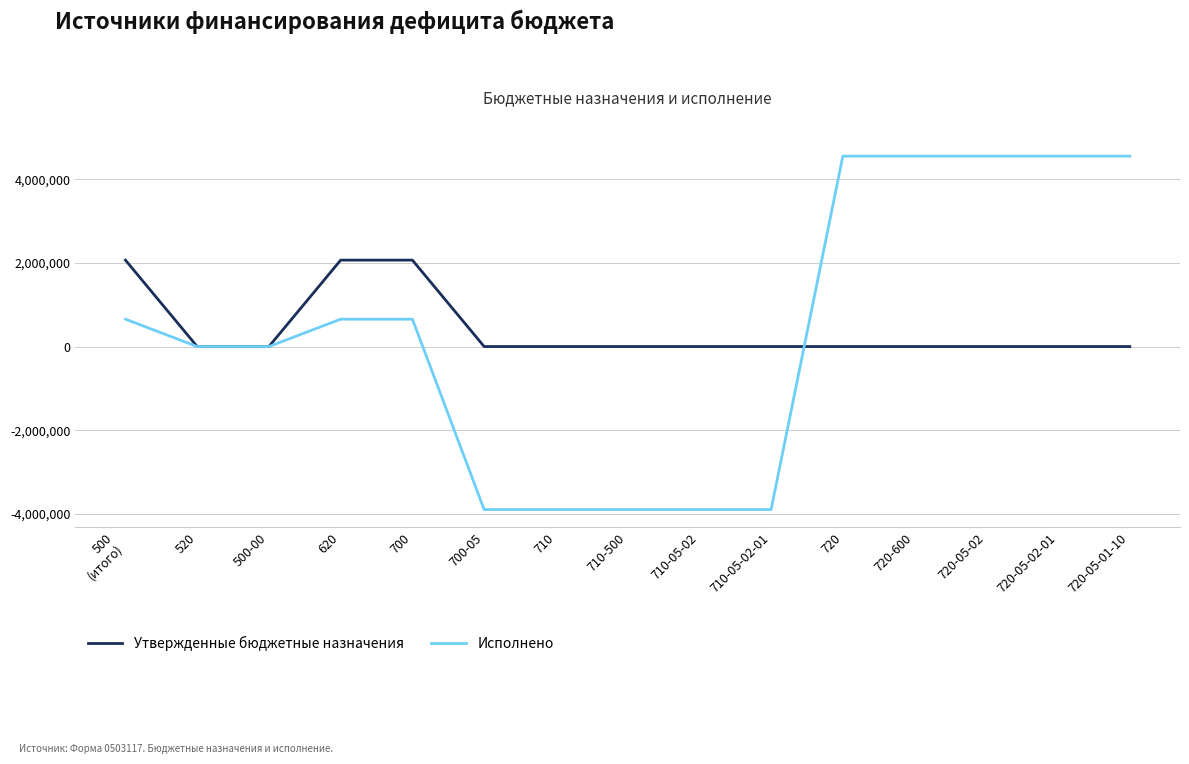

The value of Исполнено at 710-500 is -3902675.8. True or false?

True